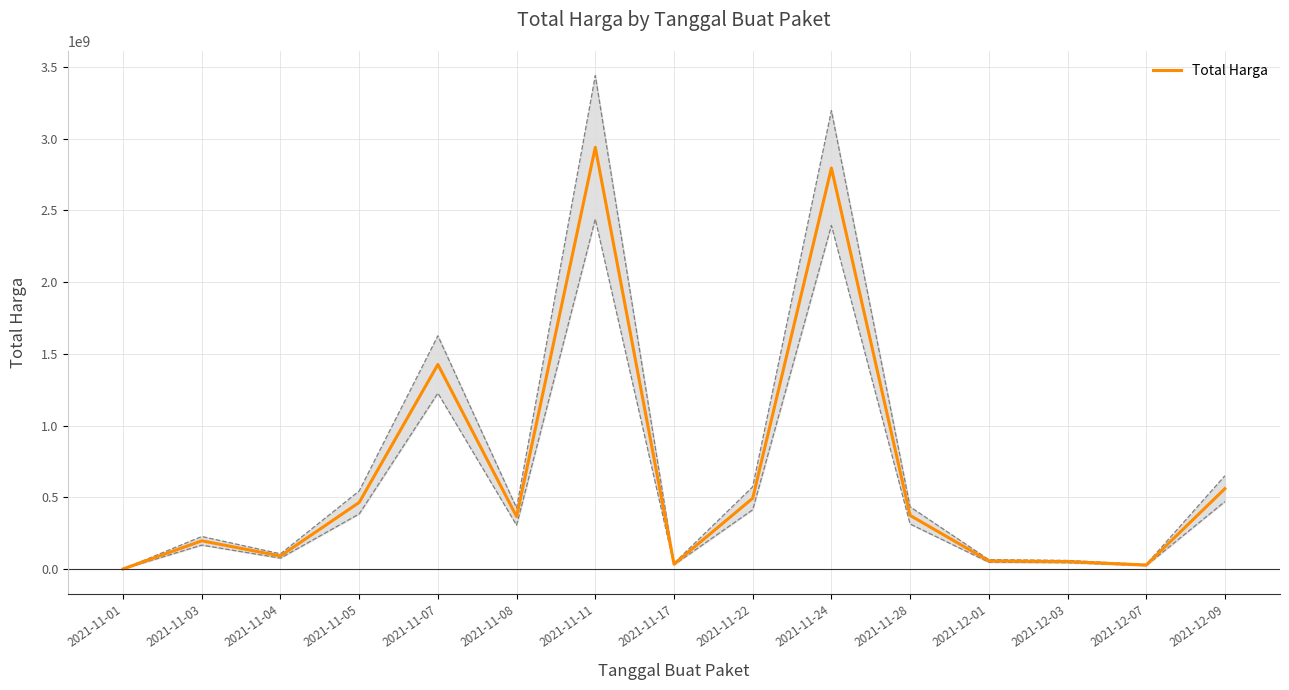

At which label does the data first exceed 365566000?

2021-11-05